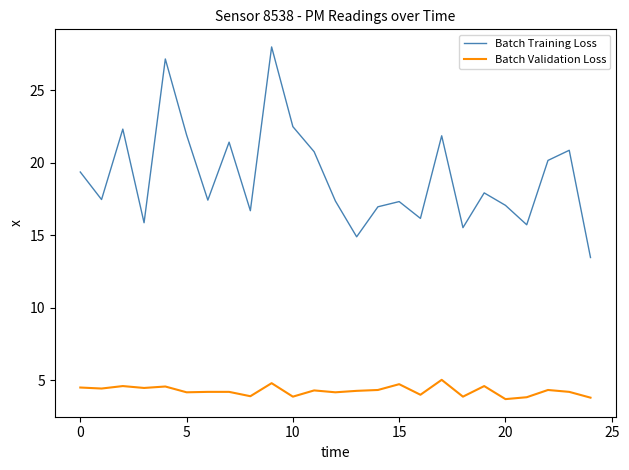

How many series are shown in this chart?

2